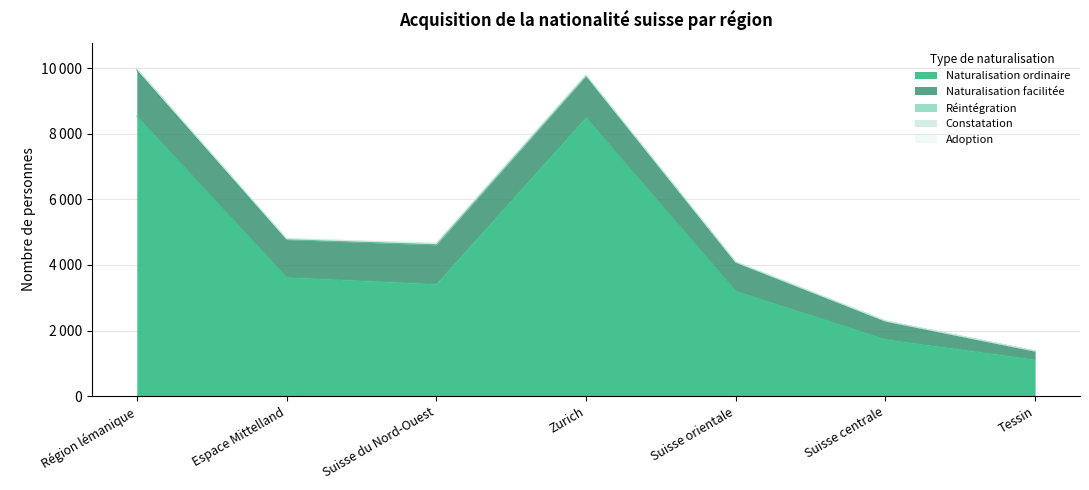

True or false: Naturalisation ordinaire and Adoption cross at least once.

False